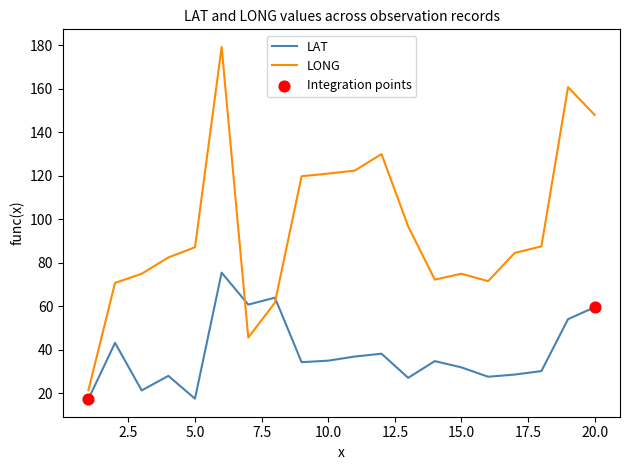

Rank the series by their maximum value, from lowest to highest.

LAT, LONG